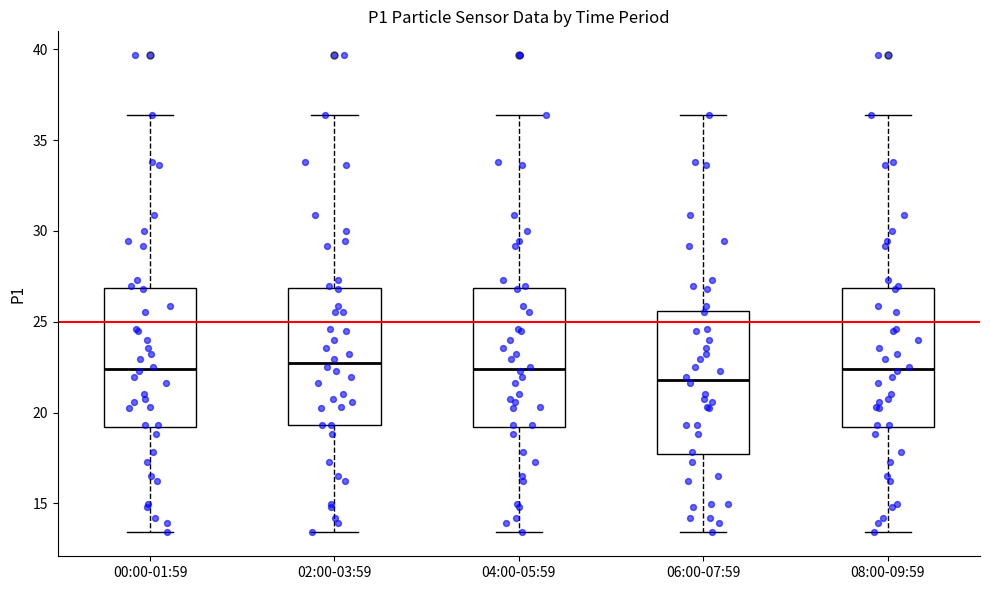

Which box's median line is the lowest?

06:00-07:59